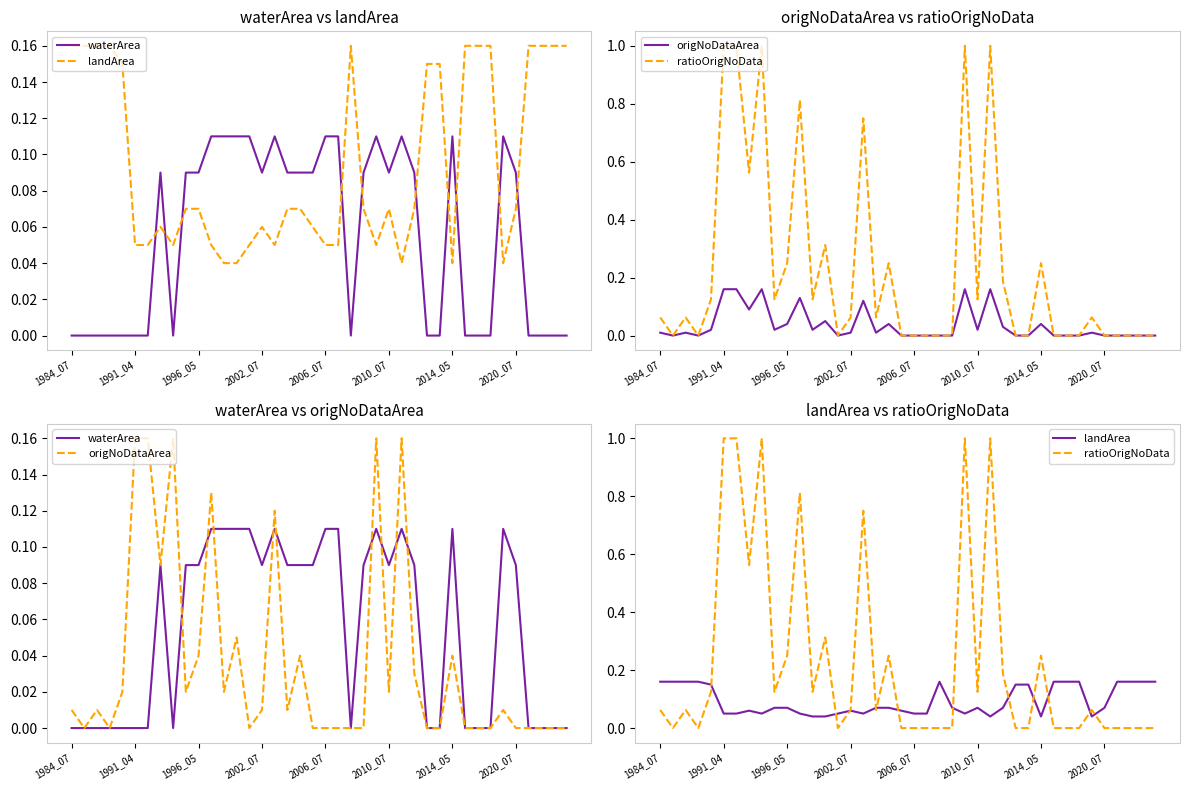

At how many categories does at least one series exceed 0?

40